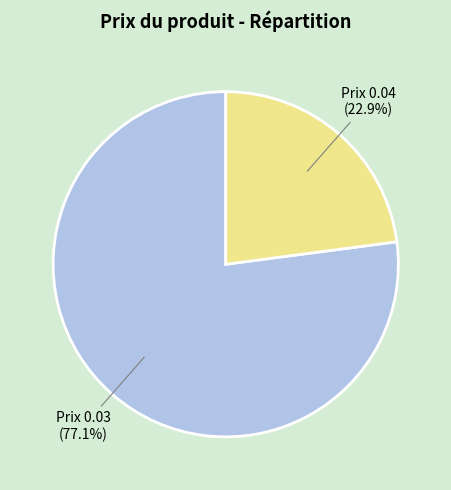

Is there a majority slice in this chart?

Yes